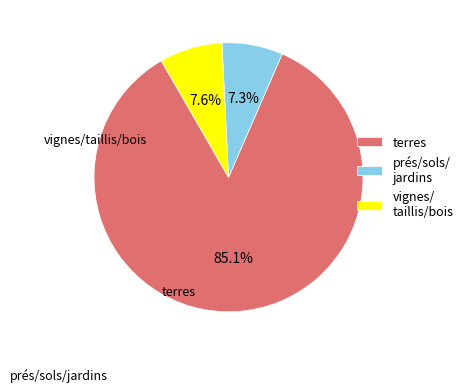

What is the majority slice?

terres